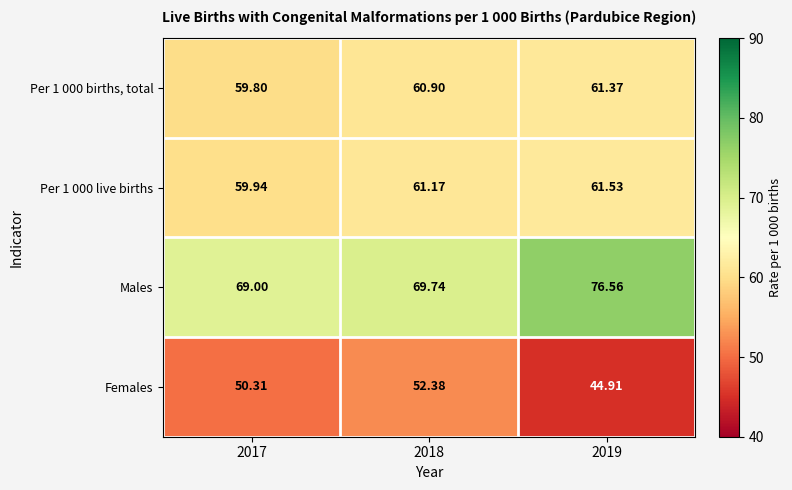

Which series has the largest total across all categories?

Males